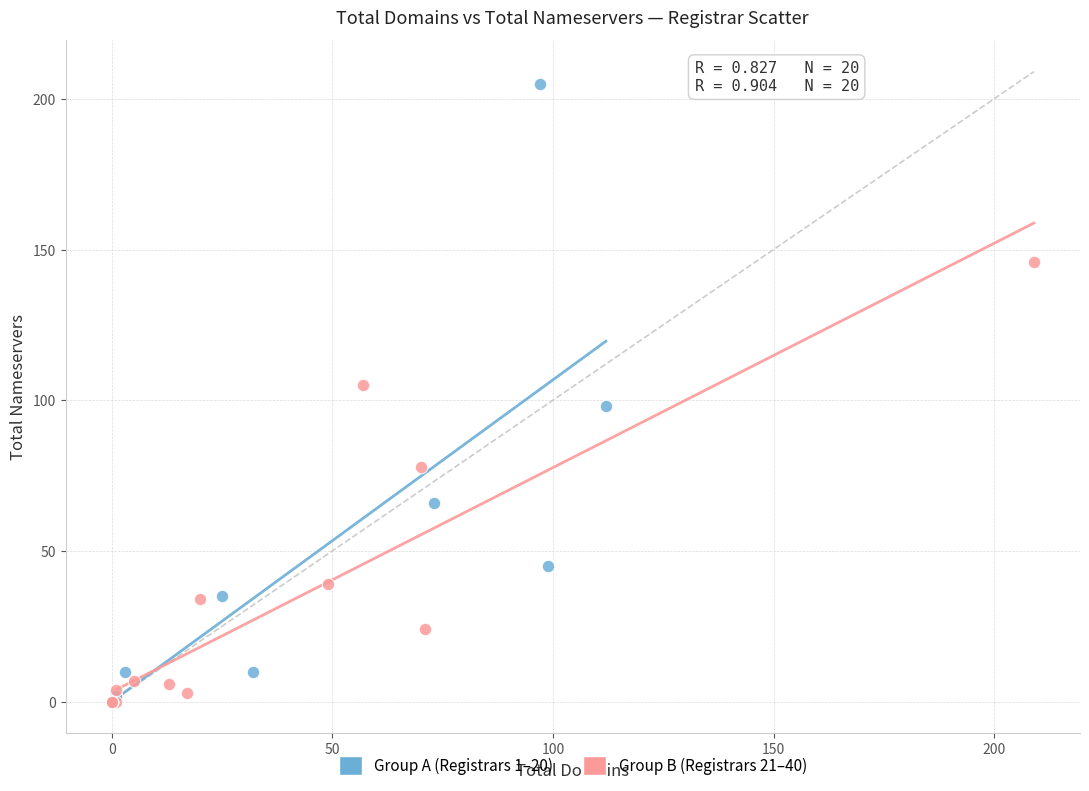

Which series has the widest spread of Y values?

Group A (Registrars 1–20)